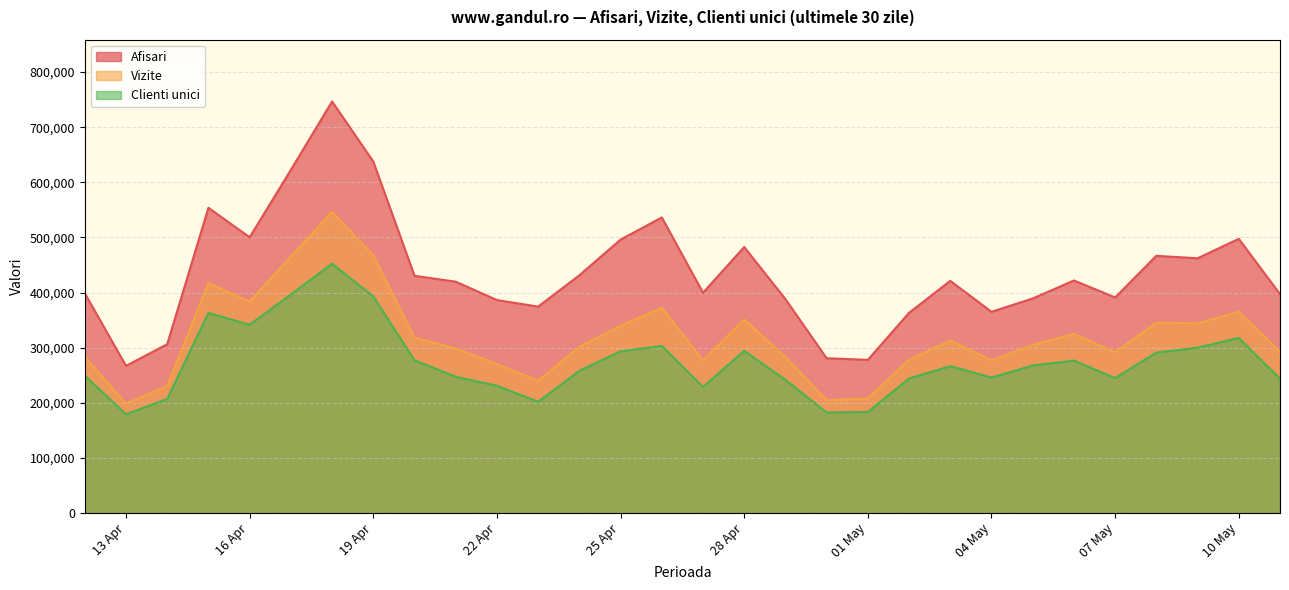

What is the difference between the maximum and minimum values in the Vizite series?

348057